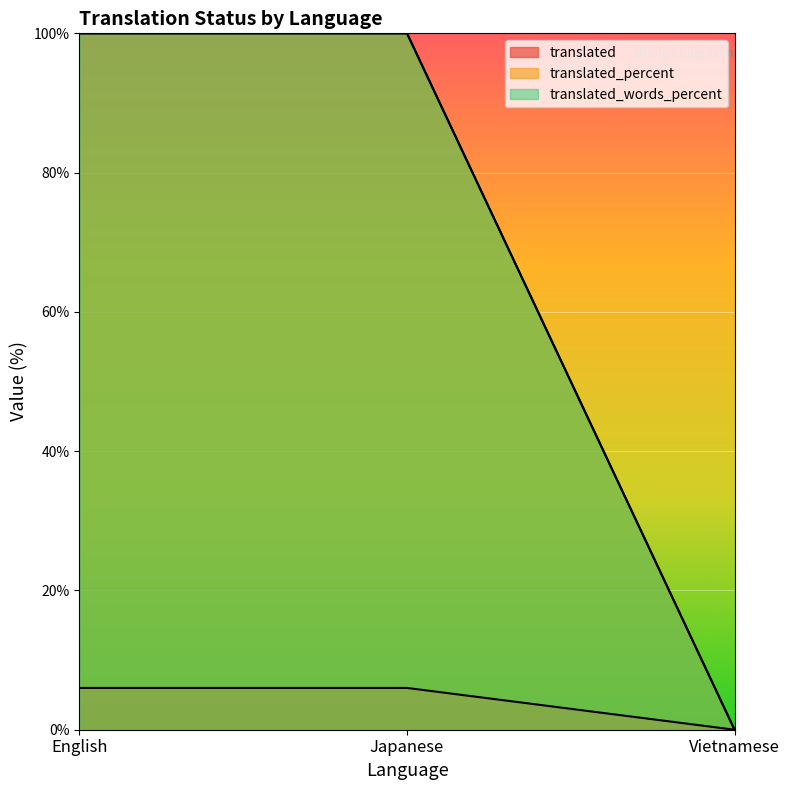

Reading right to left, what are all the values shown in this chart?

translated: Vietnamese=0	Japanese=6	English=6
translated_percent: Vietnamese=0	Japanese=100	English=100
translated_words_percent: Vietnamese=0	Japanese=100	English=100